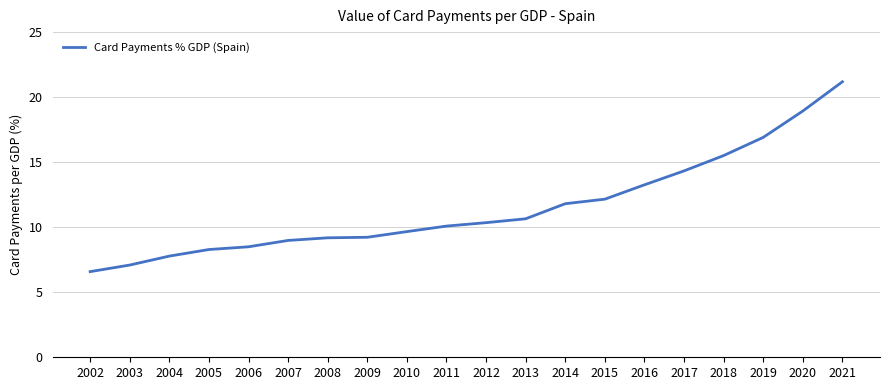

At which label is the value closest to 13?

2016